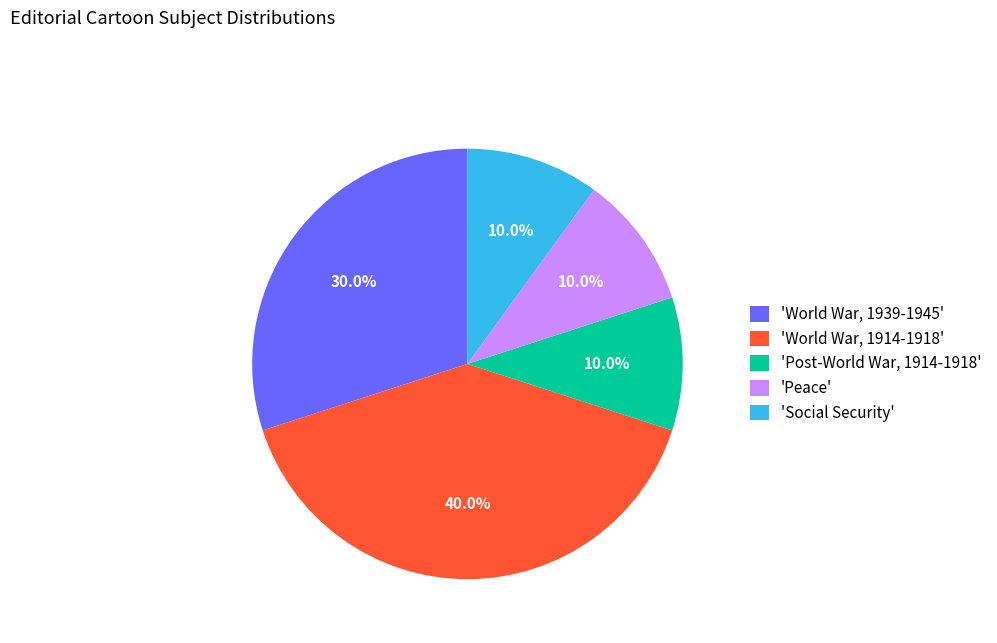

What is the largest slice in the pie chart?

'World War, 1914-1918'